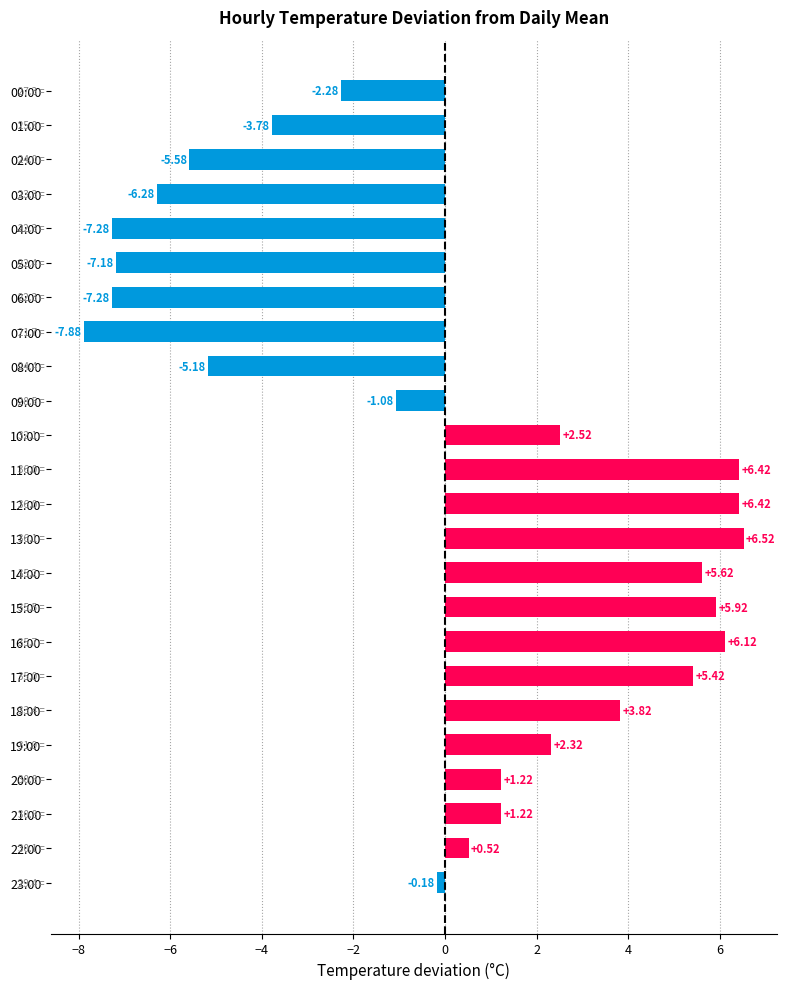

What is the difference between the values at 18:00 and 21:00?

2.6